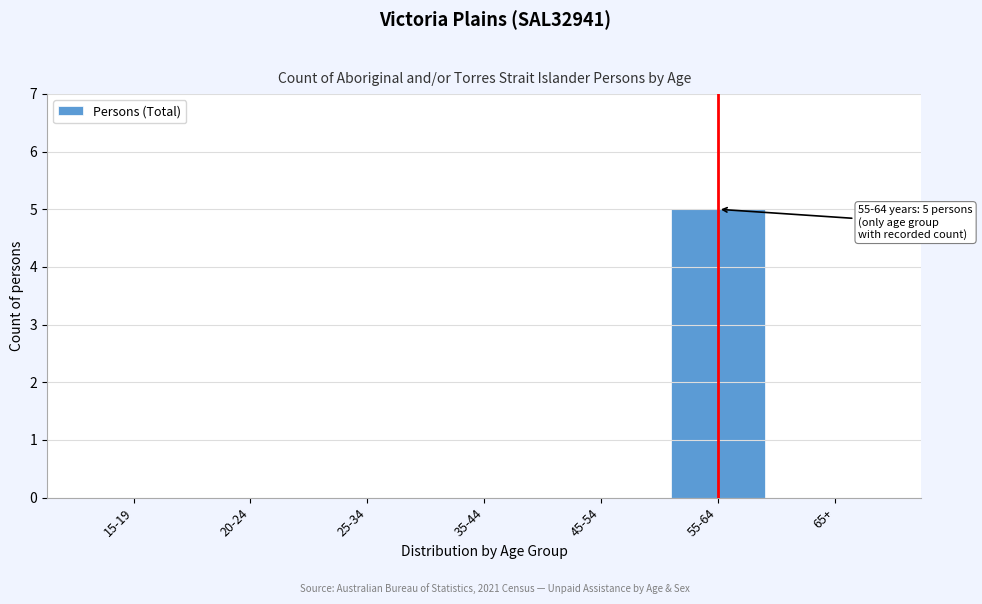

Reading left to right, transcribe all the data shown in this chart.

15-19=0	20-24=0	25-34=0	35-44=0	45-54=0	55-64=5	65+=0